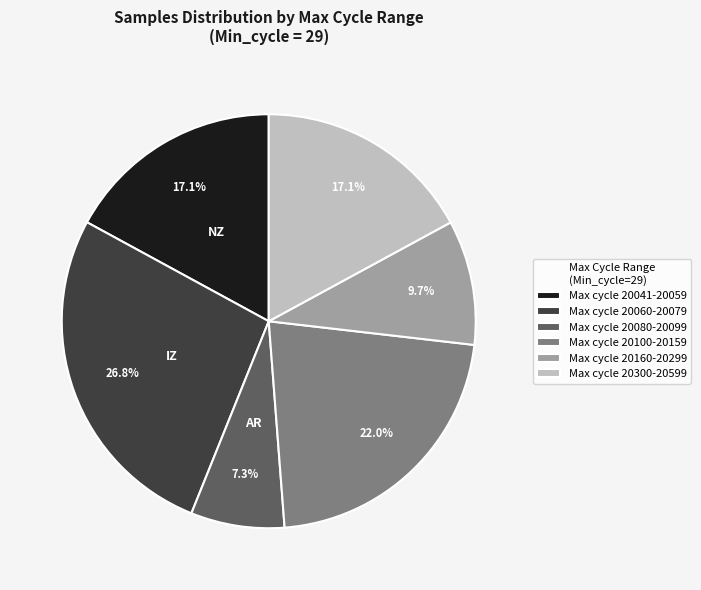

What is the total percentage of Max cycle 20080-20099 and Max cycle 20041-20059?

24.4%